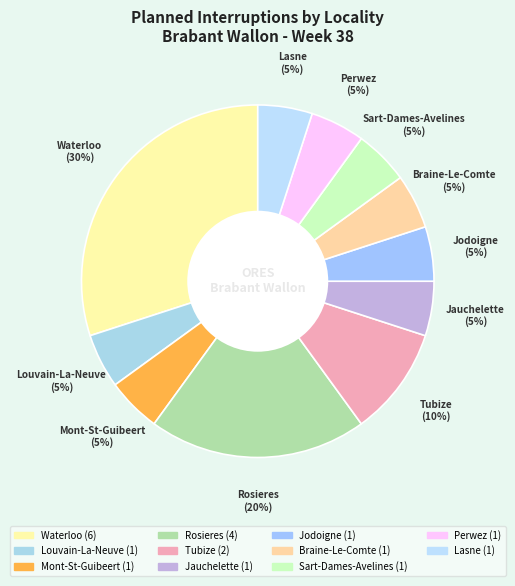

To the nearest percent, what percentage of the pie is Perwez?

5%